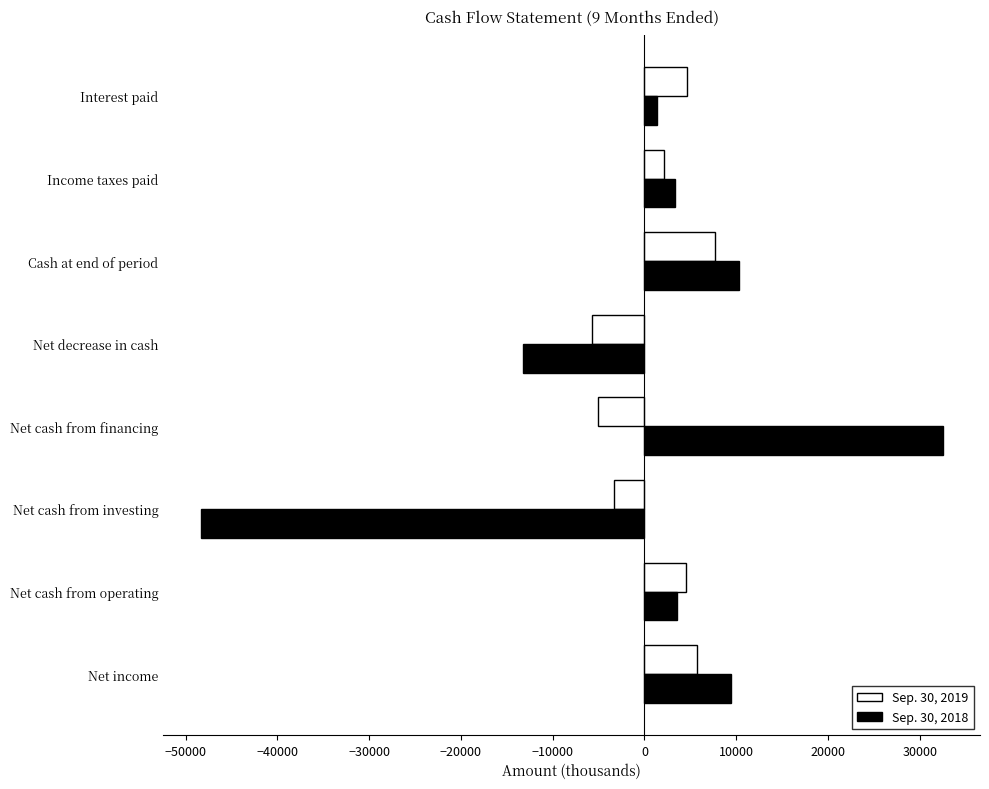

At which category is the sum across all series the highest?

Net cash from financing